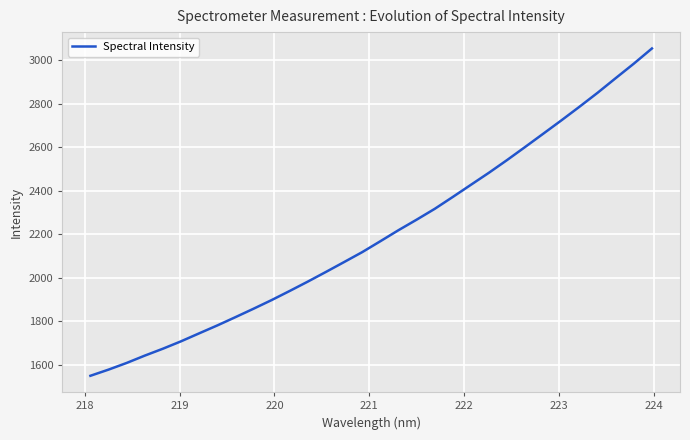

What is the minimum value shown in the chart?

1548.9